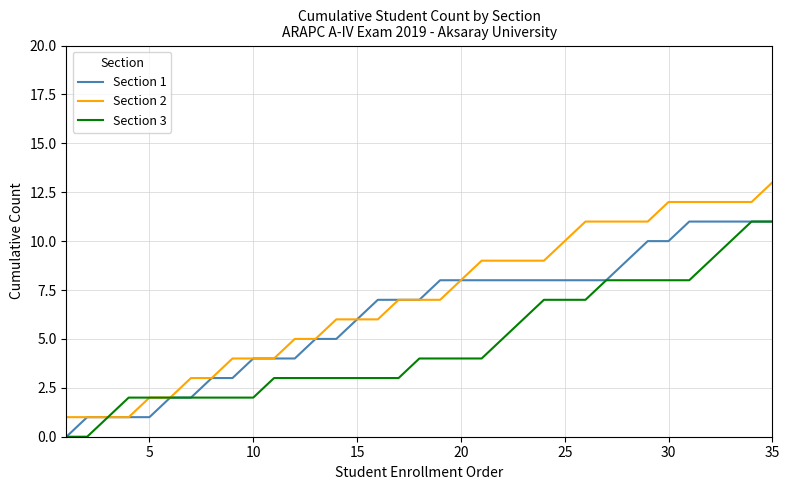

Rank the series by their average value, from highest to lowest.

Section 2, Section 1, Section 3